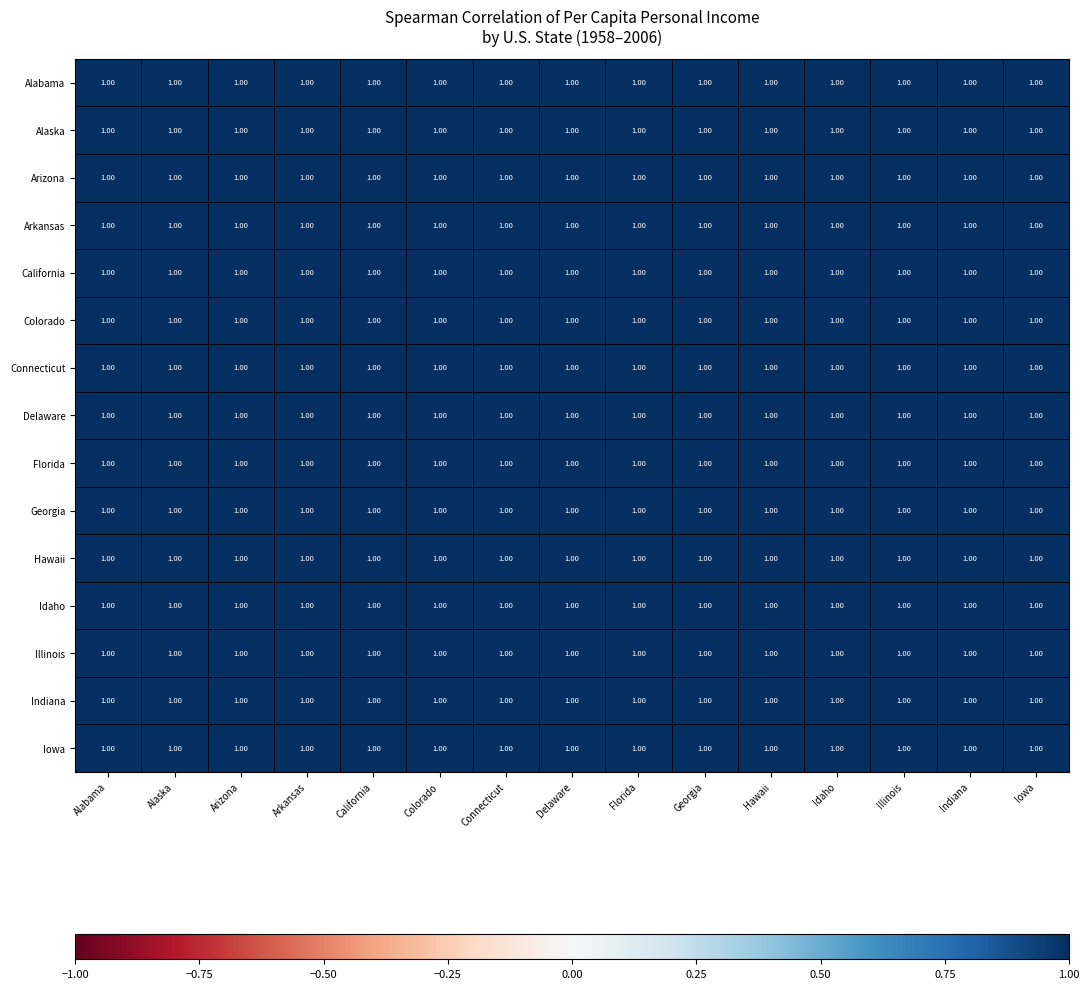

What is the approximate value of Florida at Idaho?

1.0